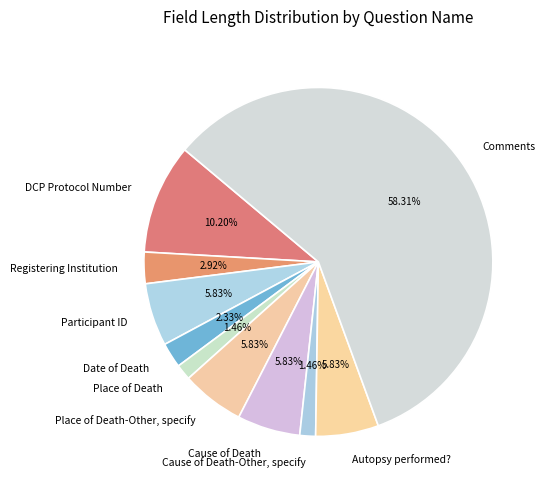

What is the ratio of the value at Participant ID to the value at Place of Death?

4.0